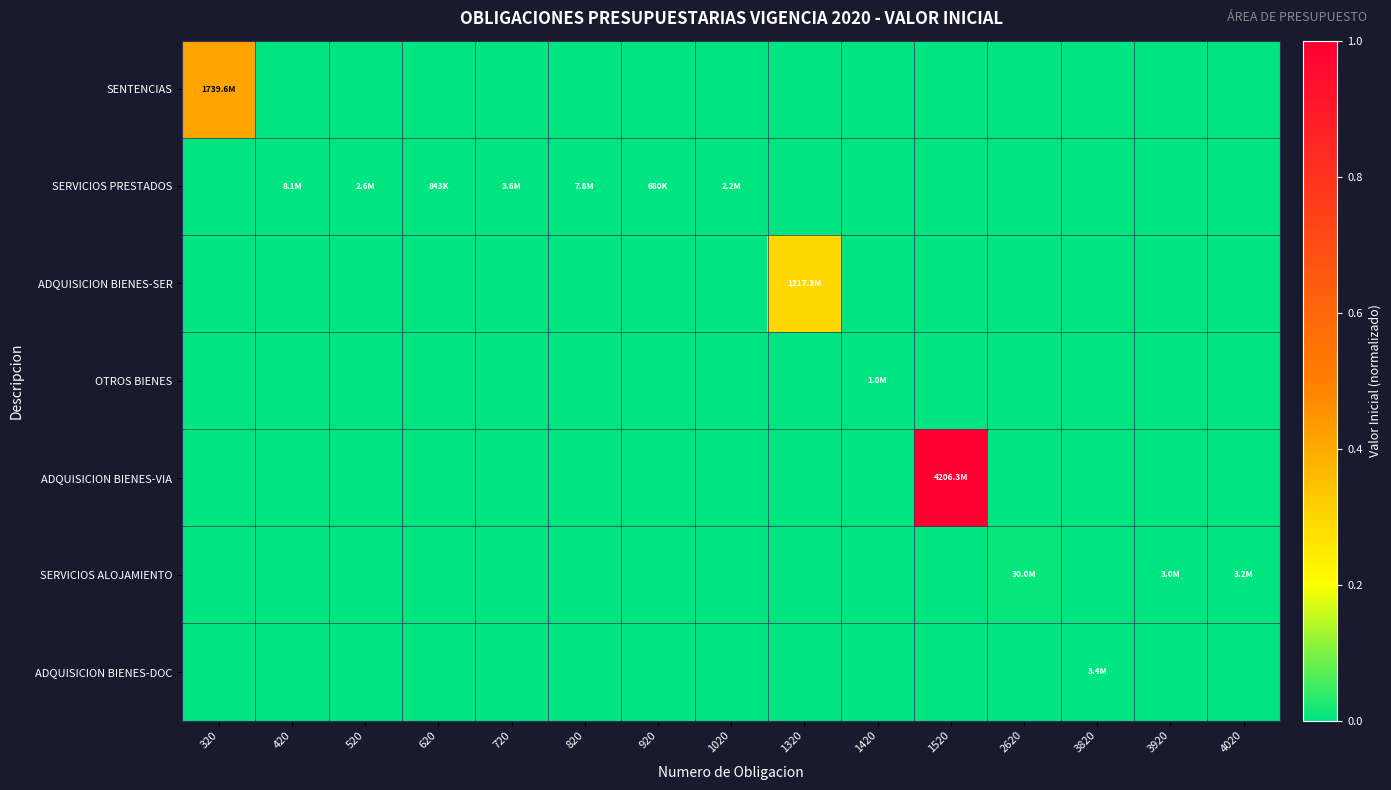

Between 1020 and 4020, which series saw the biggest shift?

SERVICIOS ALOJAMIENTO